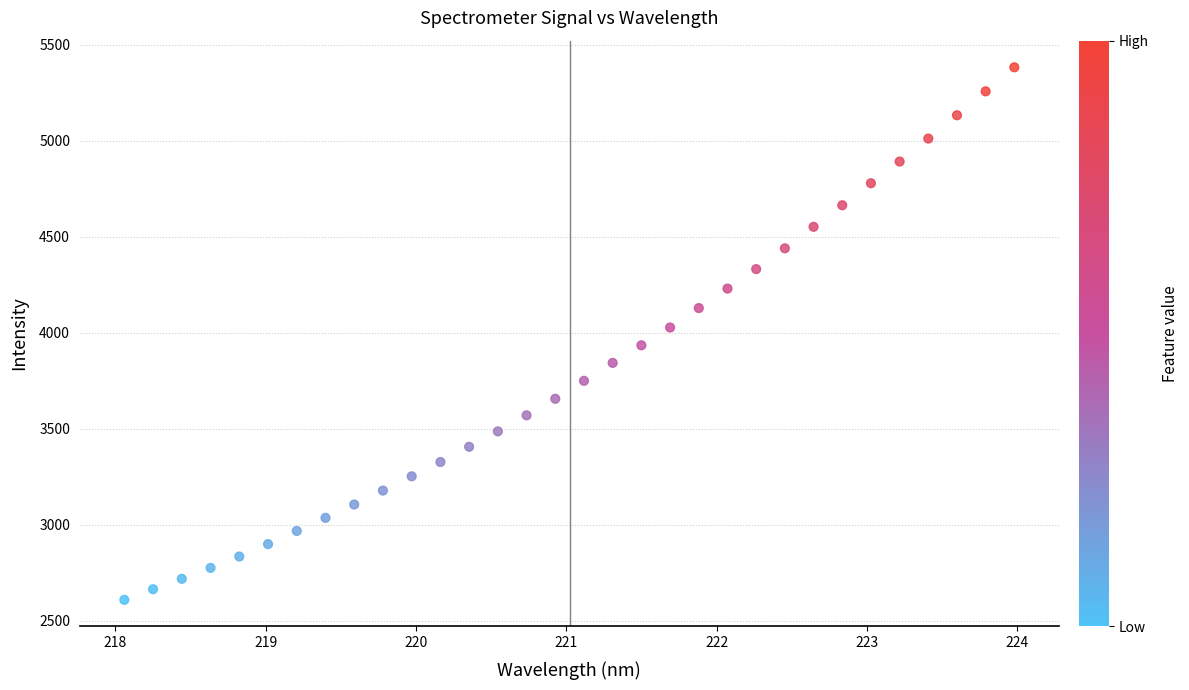

What is the range of Y values (max minus min)?

2773.7